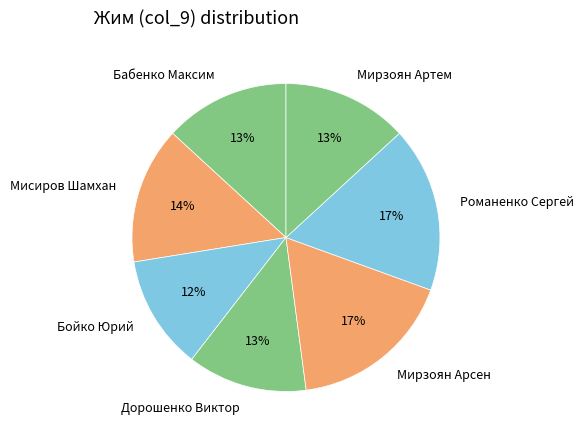

Which category has the smallest portion of the pie?

Бойко Юрий